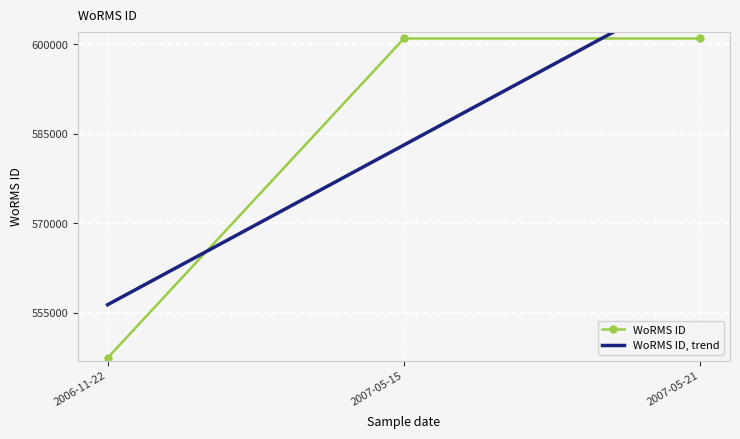

Reading right to left, extract all data points from this chart.

WoRMS ID: 2007-05-21=600979.0	2007-05-15=600979.0	2006-11-22=547449.0
WoRMS ID, trend: 2007-05-21=609900.7	2007-05-15=583135.7	2006-11-22=556370.7